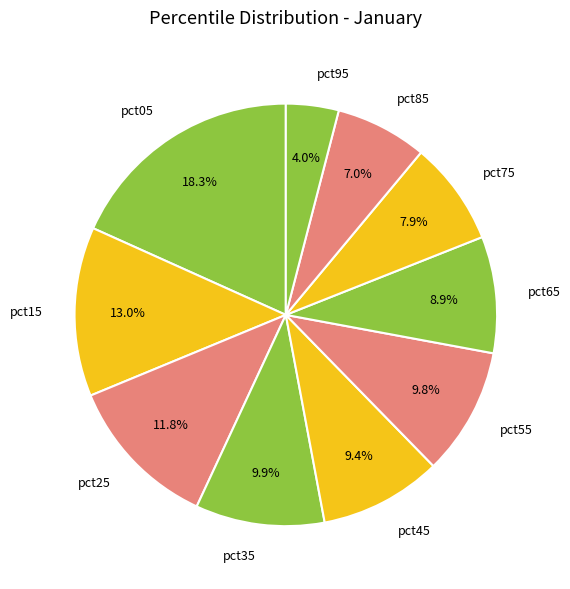

How many slices are in this pie chart?

10